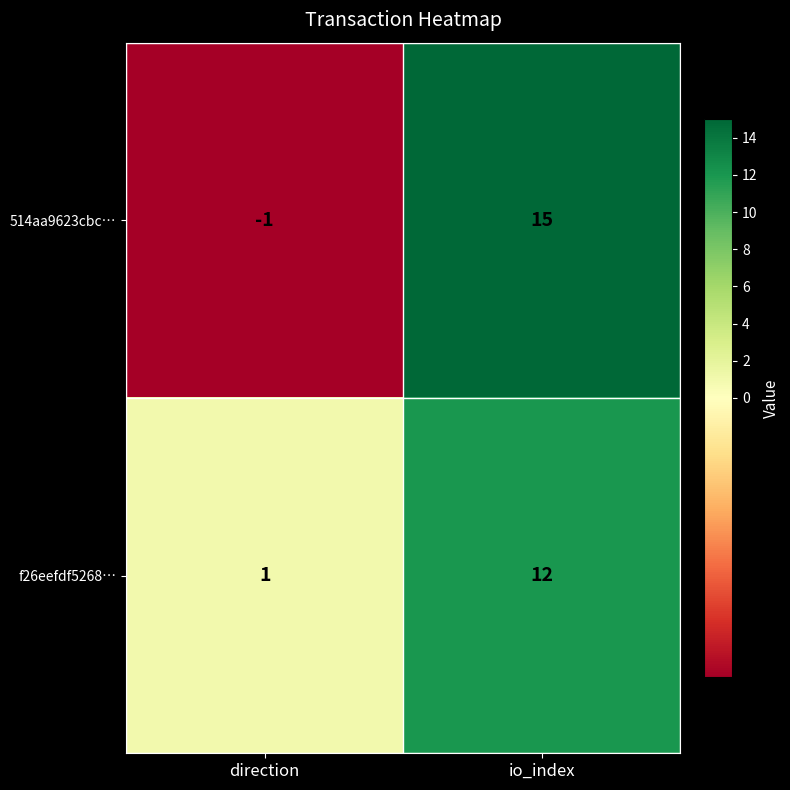

What is the difference between the maximum and minimum values in the f26eefdf5268… series?

11